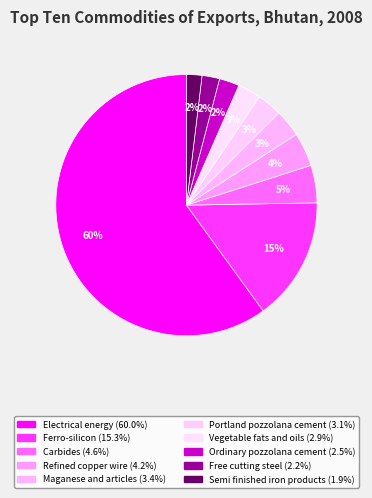

Combined, do Free cutting steel and Carbides account for over 50%?

No